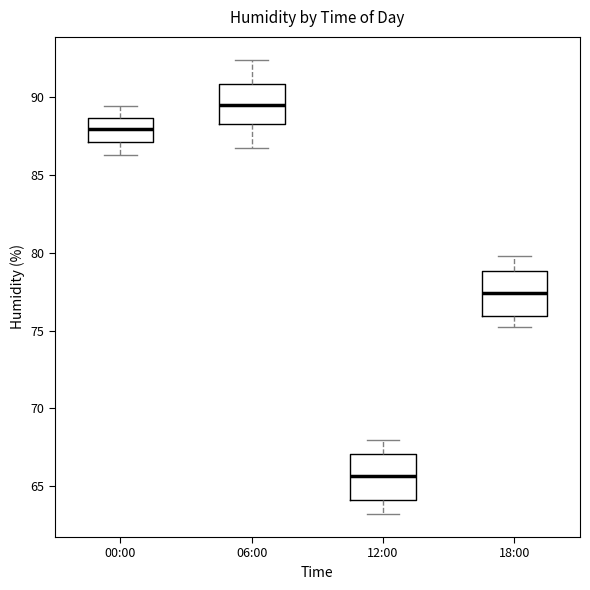

Where does the upper whisker of the box for 18:00 end on the y-axis? The values are not printed on the chart, so give them approximately, as read against the axis.

80.0